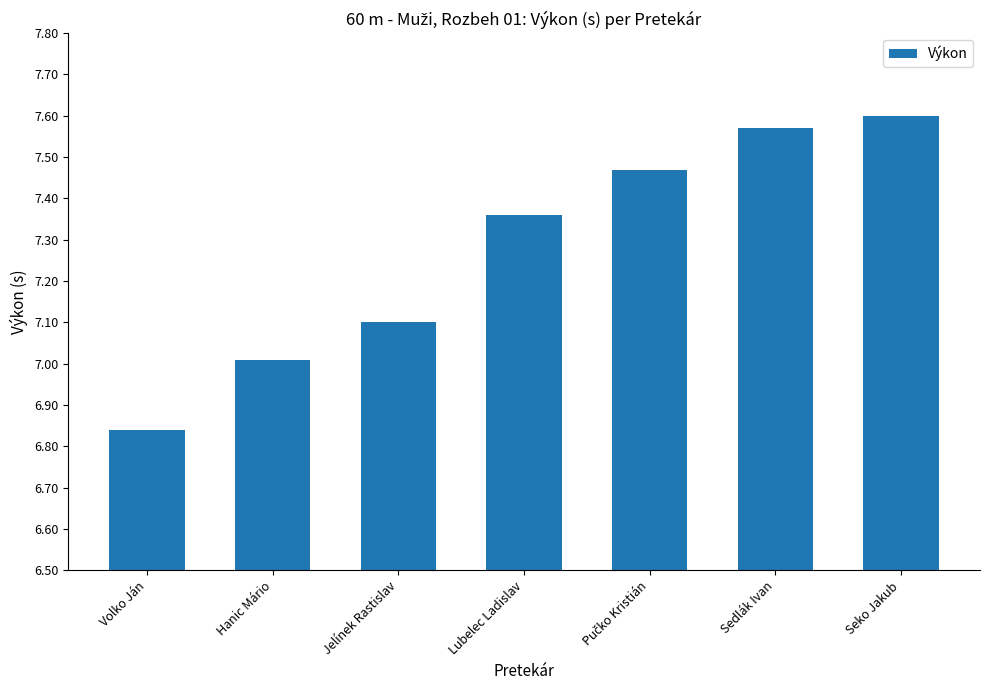

The chart shows a value of 4.4 at Sedlák Ivan. True or false?

False